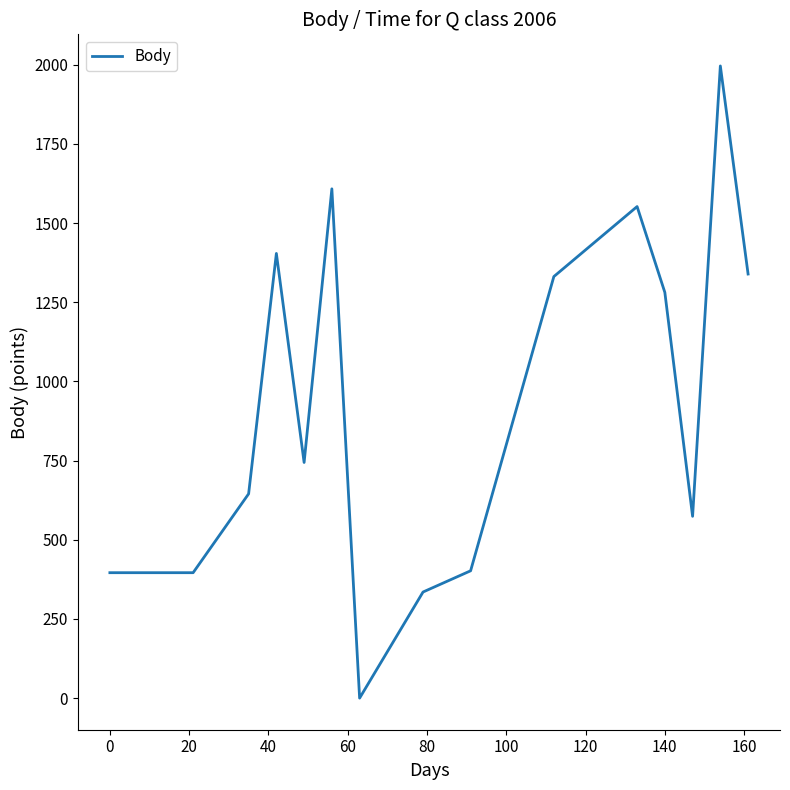

What is the maximum value shown in the chart?

1996